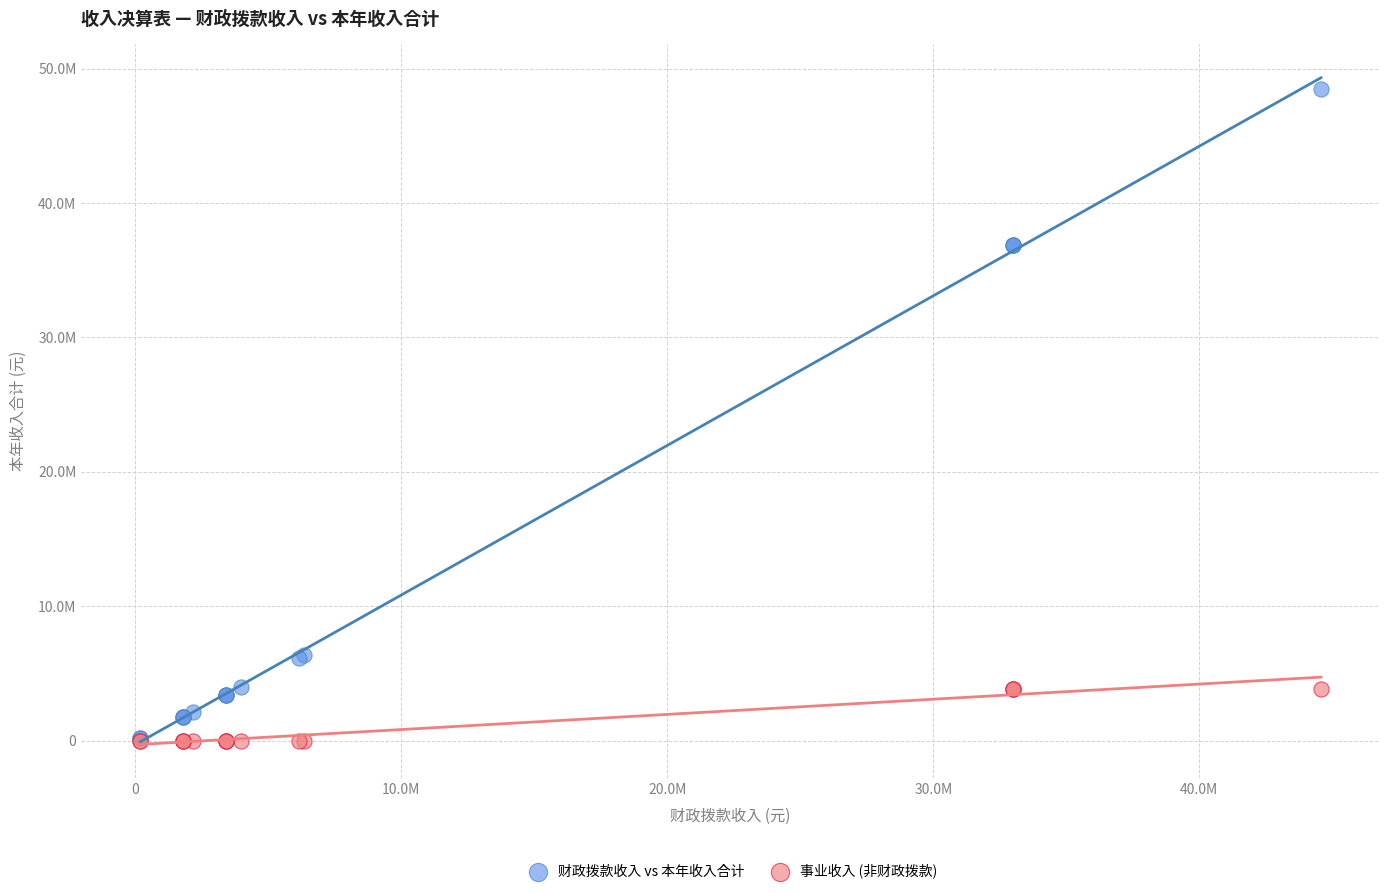

What are all the series names shown in the legend?

财政拨款收入 vs 本年收入合计, 事业收入 (非财政拨款)